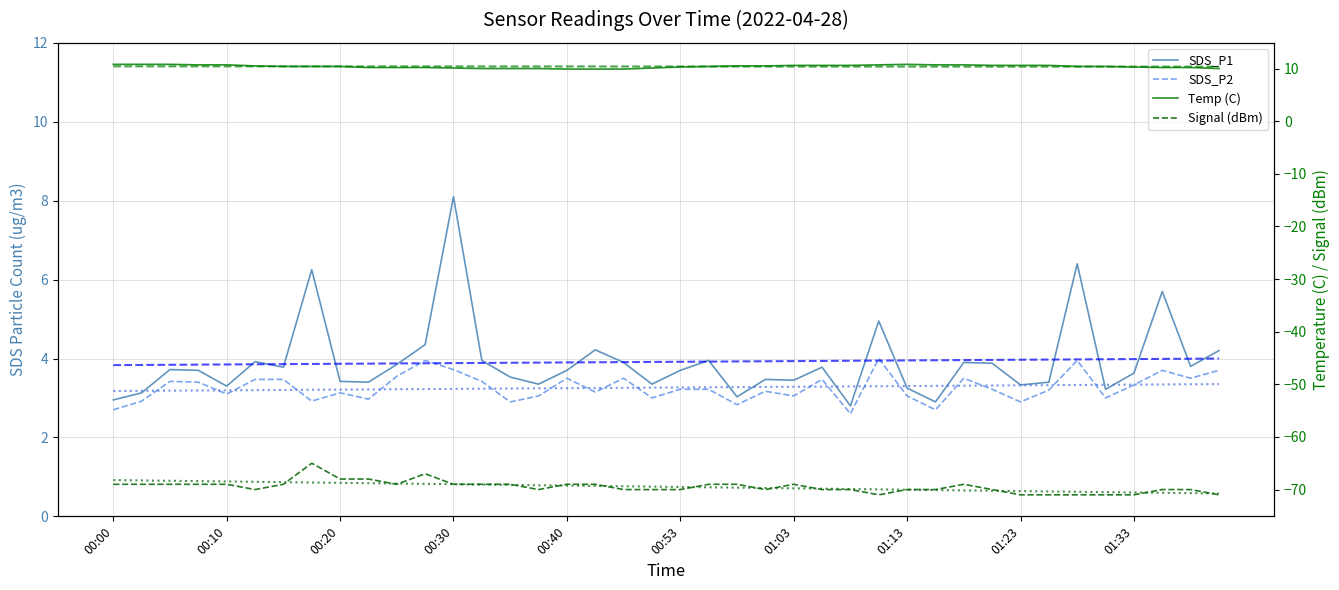

What is the sum of the Temp values at 01:10 and 01:28?

21.1